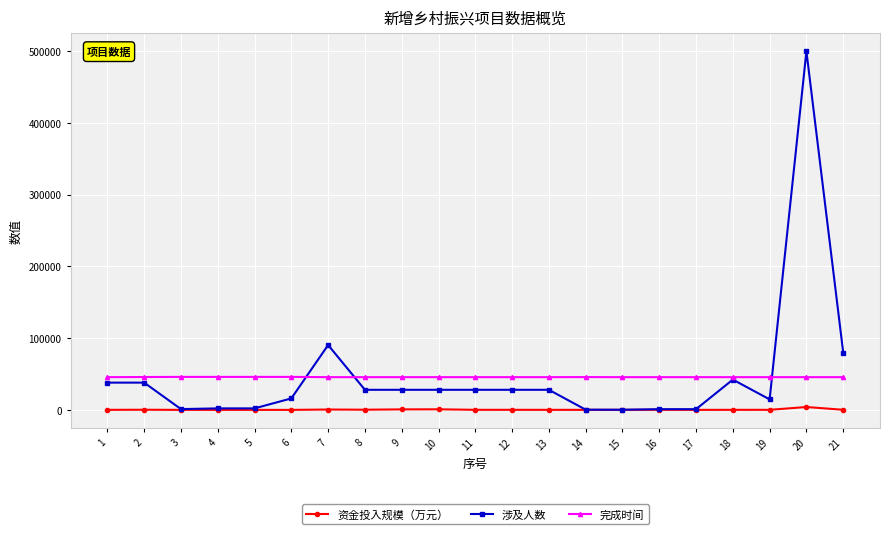

What is the value of the 资金投入规模（万元） point at the 15th from the left?

70.0